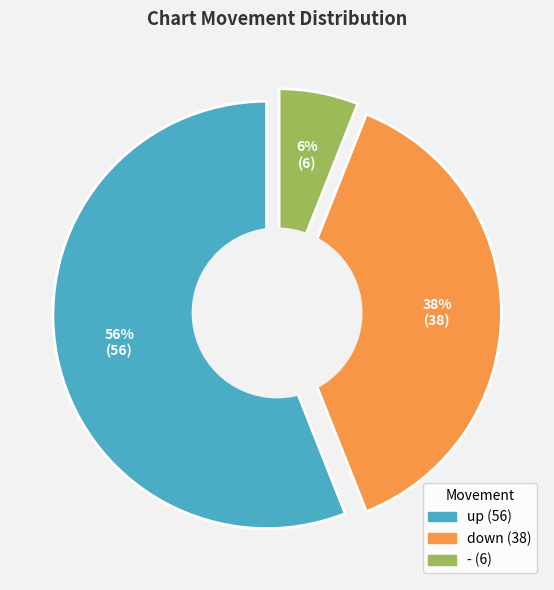

The down slice represents 38% of the pie. True or false?

True